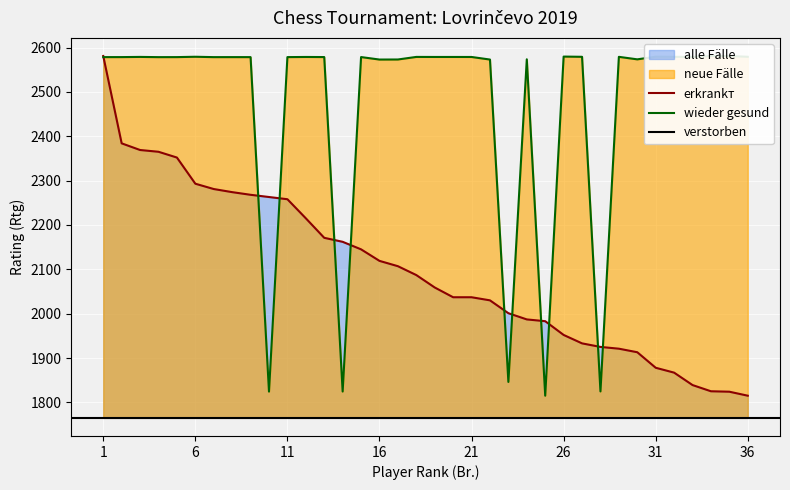

At how many categories does at least one series exceed 2222?

32